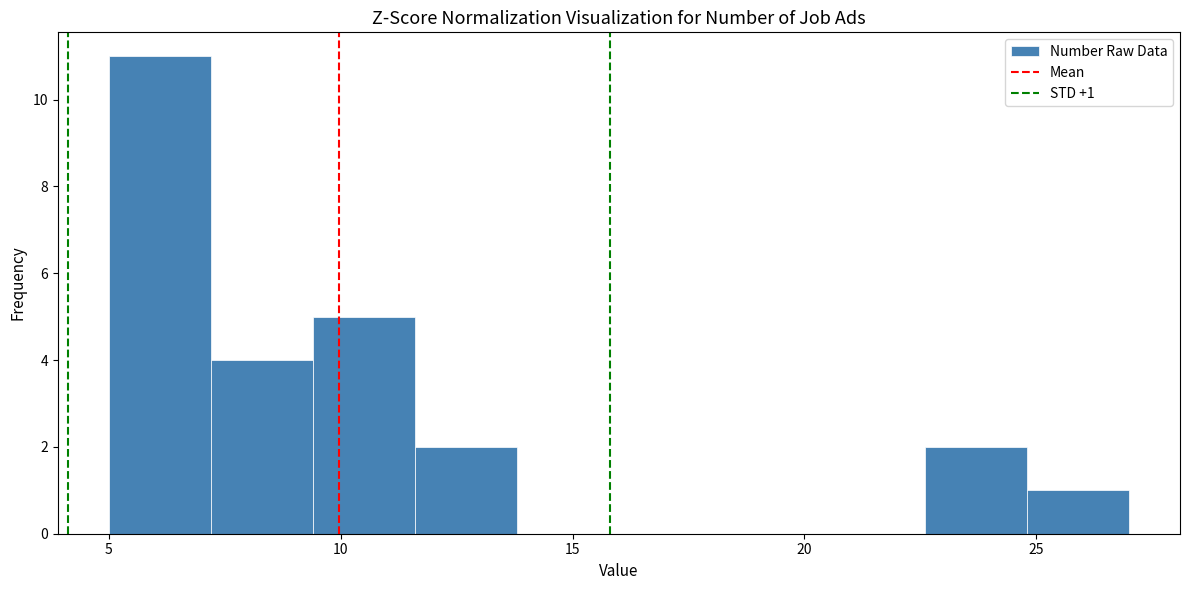

Which range on the x-axis has the tallest bar?

5.0 to 7.2